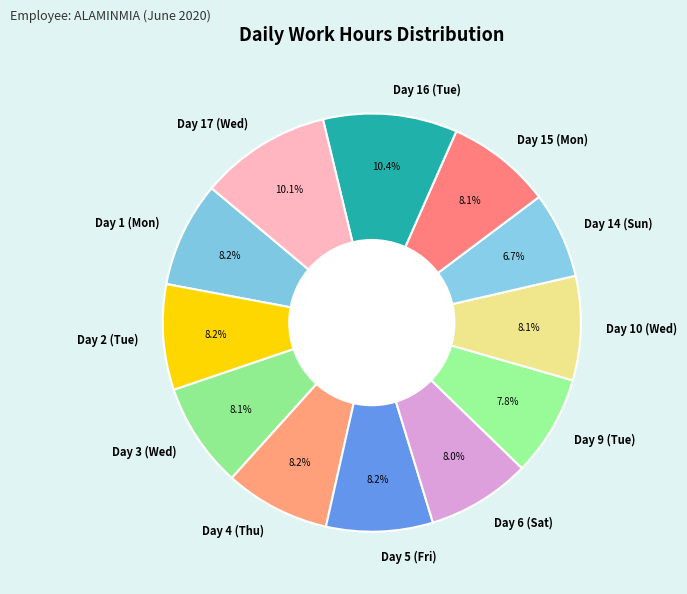

What is the total percentage of Day 14 (Sun) and Day 17 (Wed)?

16.8%